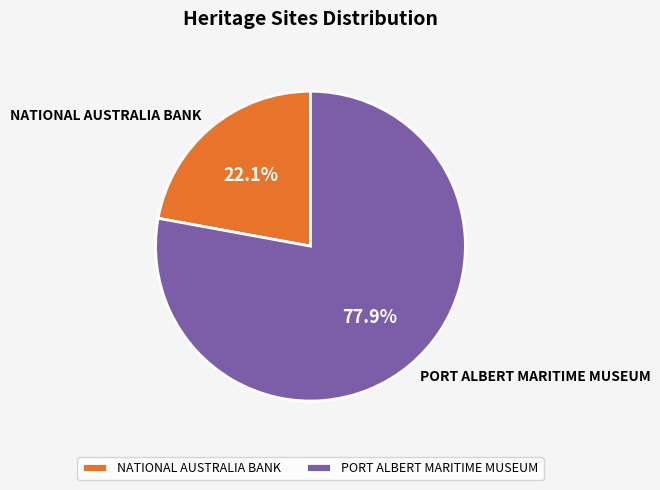

Rank the categories by value from lowest to highest.

NATIONAL AUSTRALIA BANK, PORT ALBERT MARITIME MUSEUM